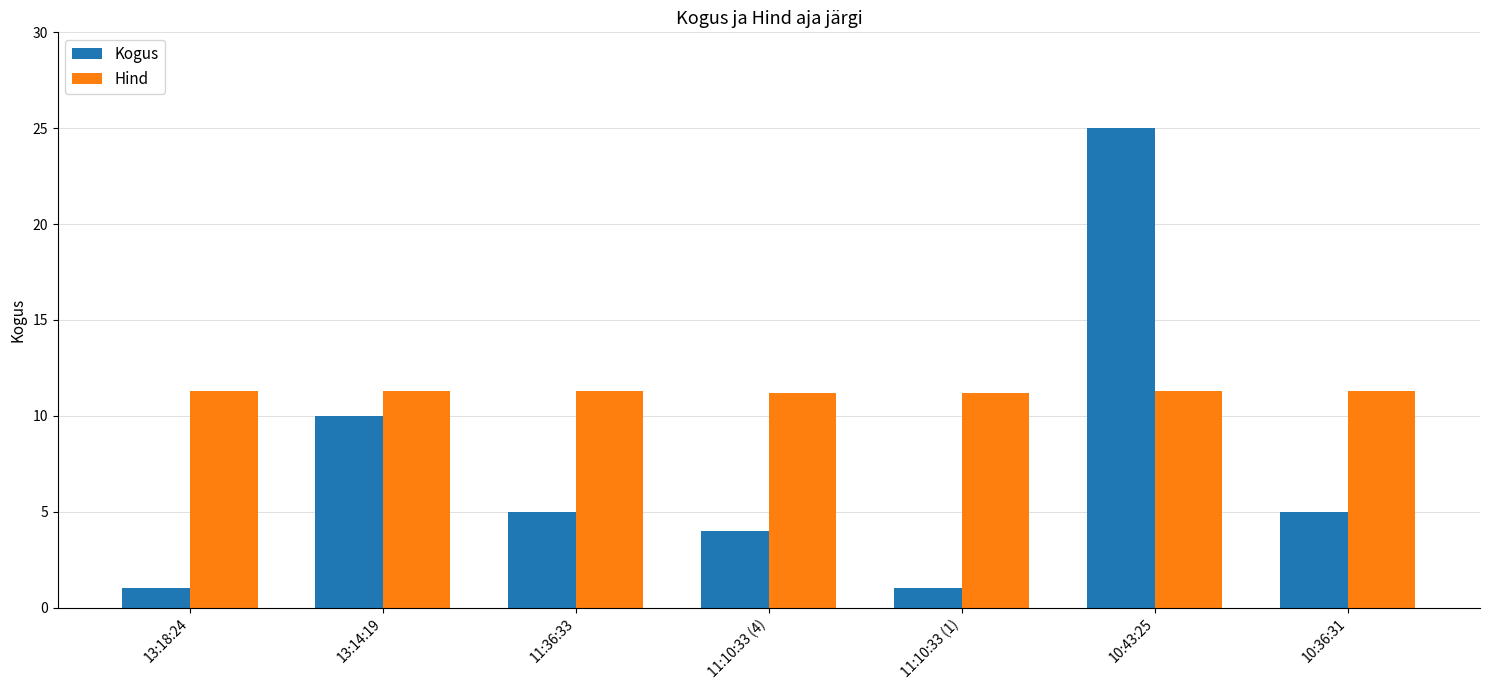

What is the label of the 7th bar from the right?

13:18:24